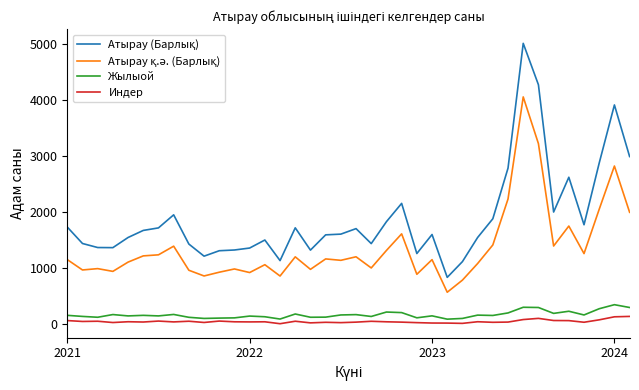

What is the greatest value displayed?

5011